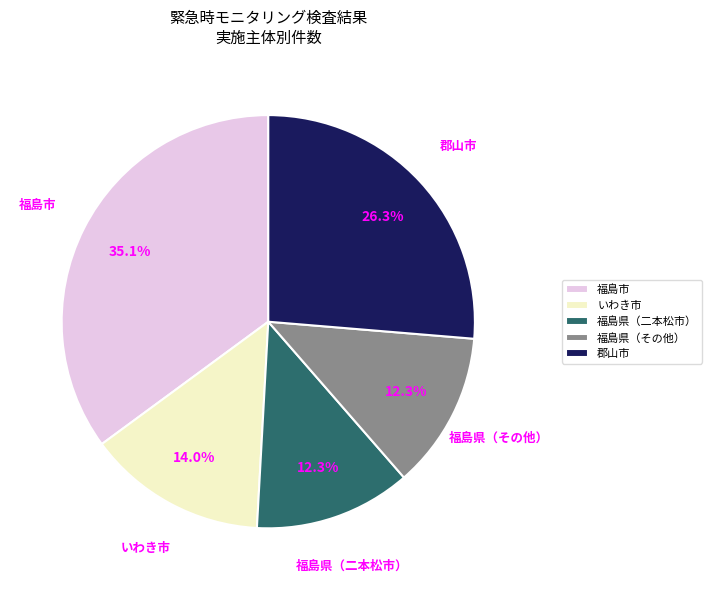

What percentage is the いわき市 slice, to the nearest percent?

14%